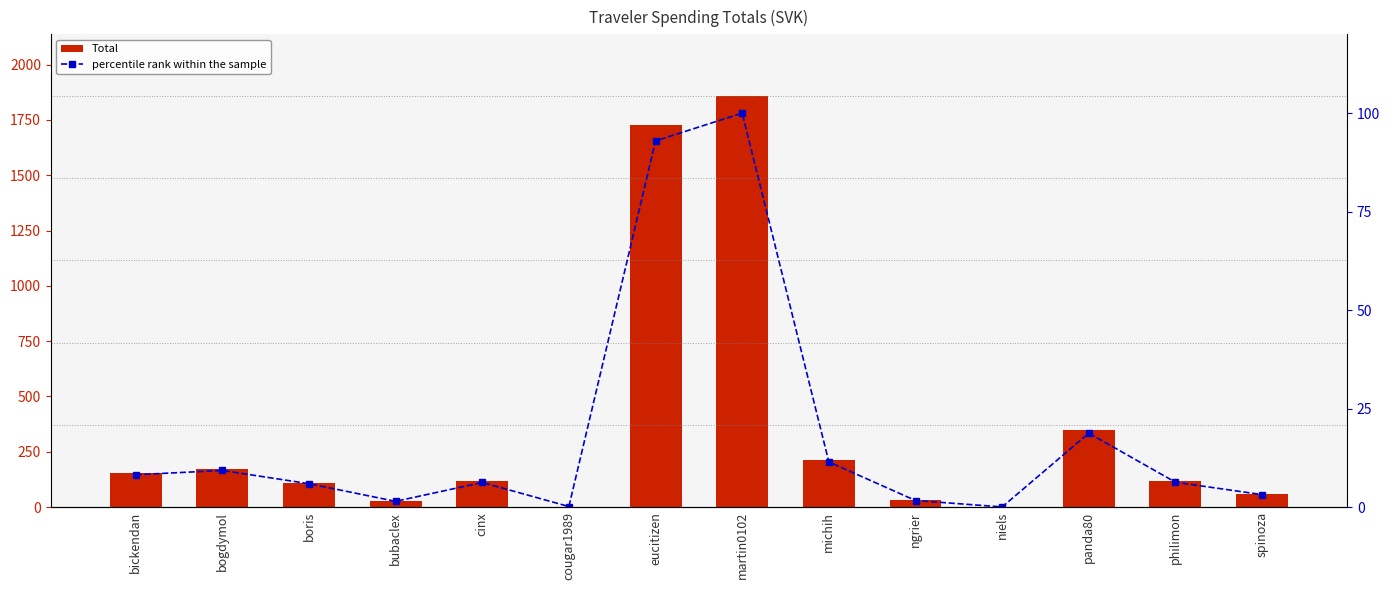

Is it true that percentile rank within the sample equals 93.0 at eucitizen?

True